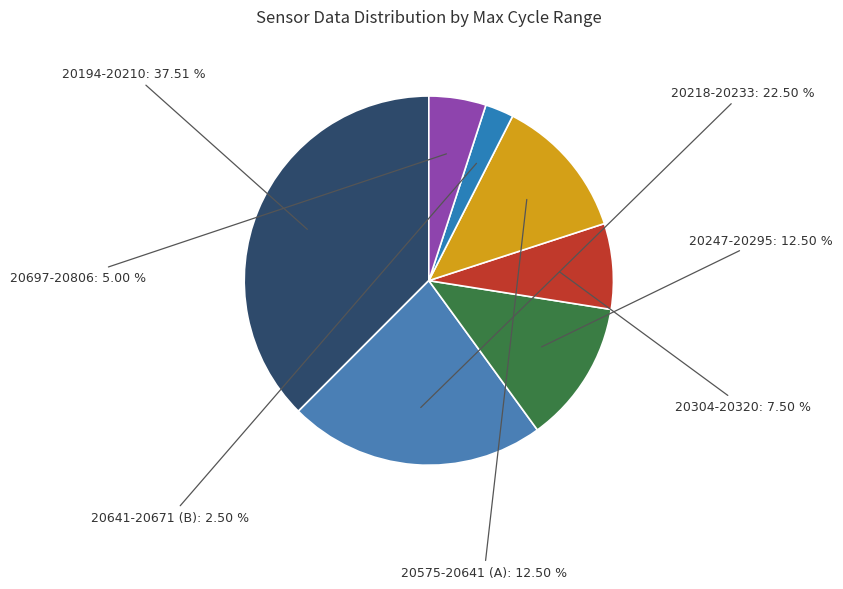

Is there a majority slice in this chart?

No